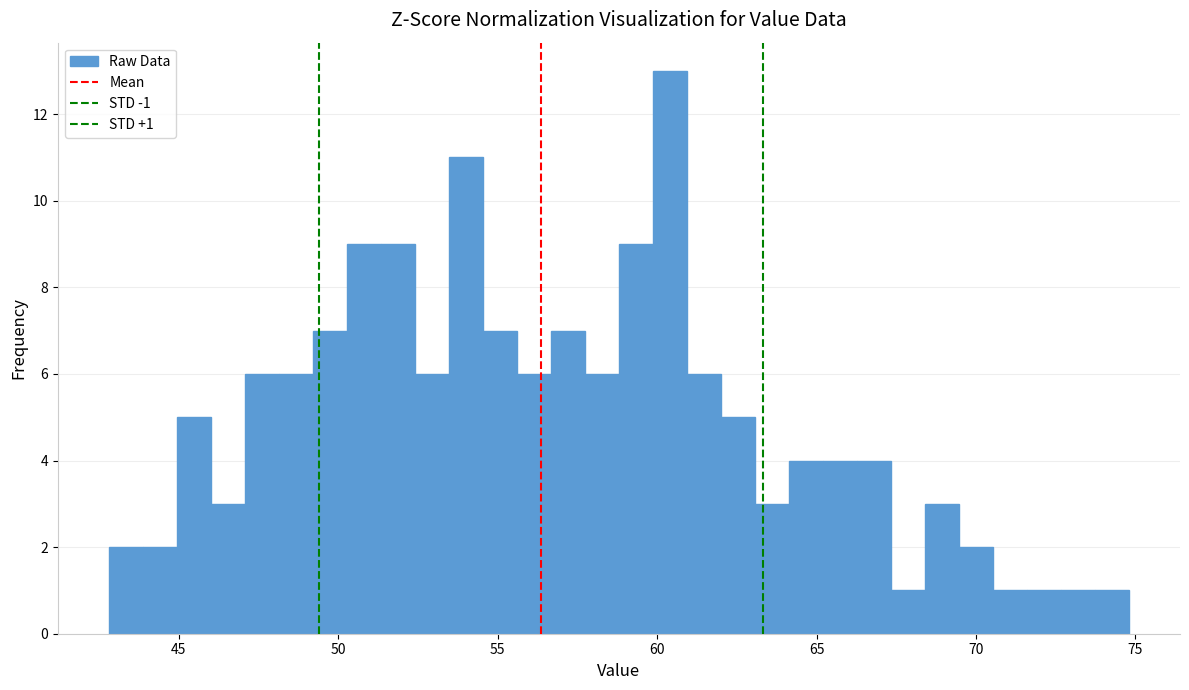

Around what value on the x-axis is the tallest bar? Give the approximate position of its centre, as read against the axis.

60.5